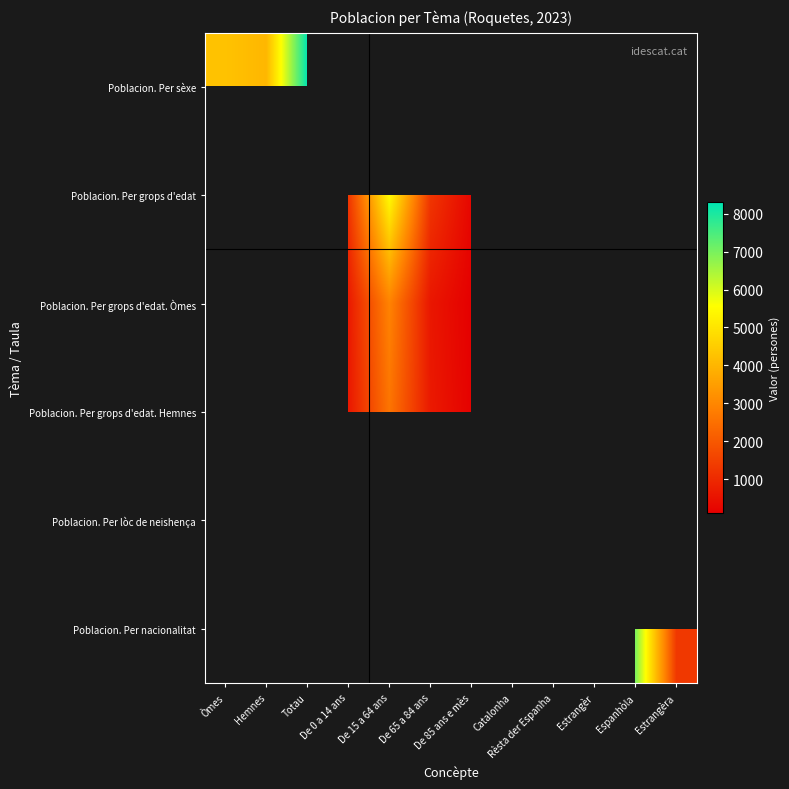

List the series in order of their peak value, highest first.

Poblacion. Per sèxe, Poblacion. Per grops d'edat, Poblacion. Per grops d'edat. Òmes, Poblacion. Per grops d'edat. Hemnes, Poblacion. Per lòc de neishença, Poblacion. Per nacionalitat